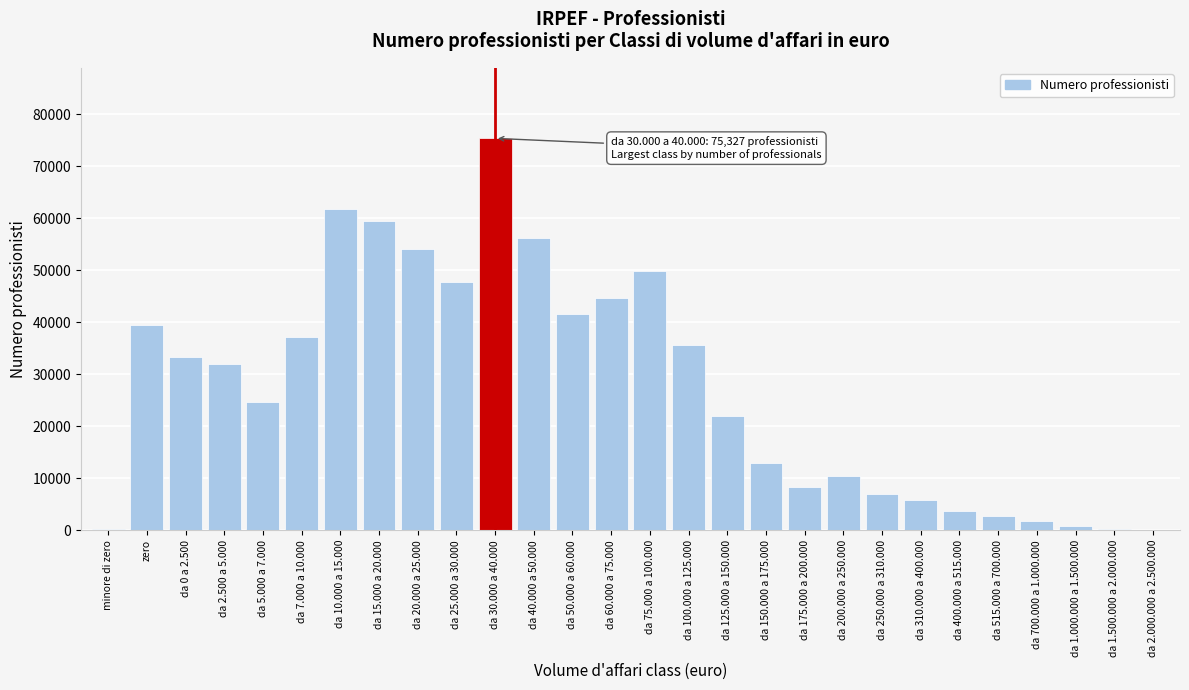

The value at da 40.000 a 50.000 is 56093. True or false?

True